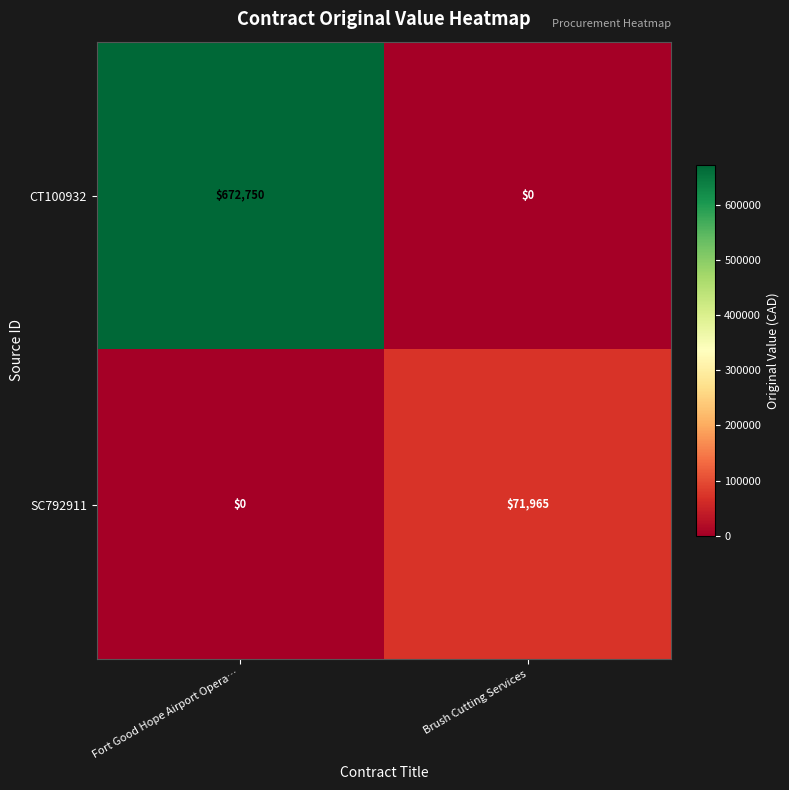

At which label does CT100932 reach its peak?

Fort Good Hope Airport Opera…